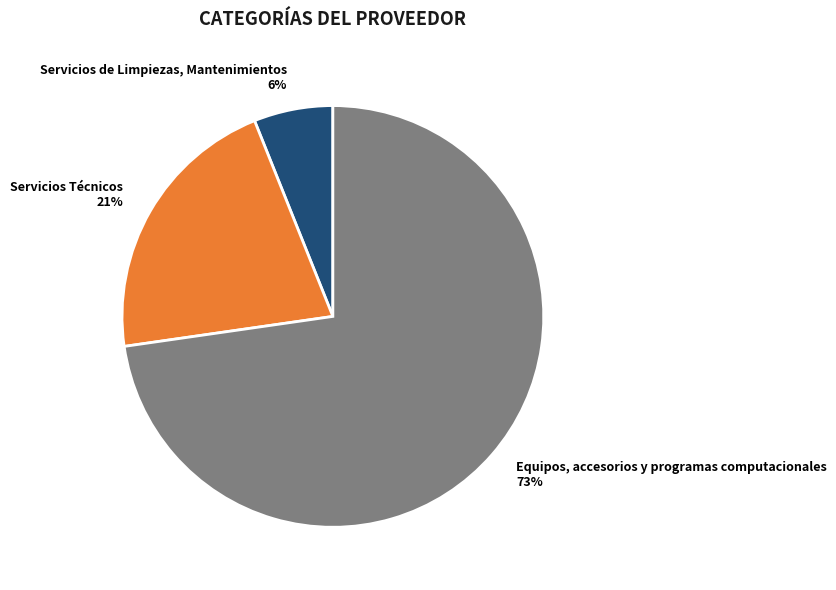

To the nearest percent, what is the combined percentage of Servicios de Limpiezas, Mantenimientos and Servicios Técnicos?

27%